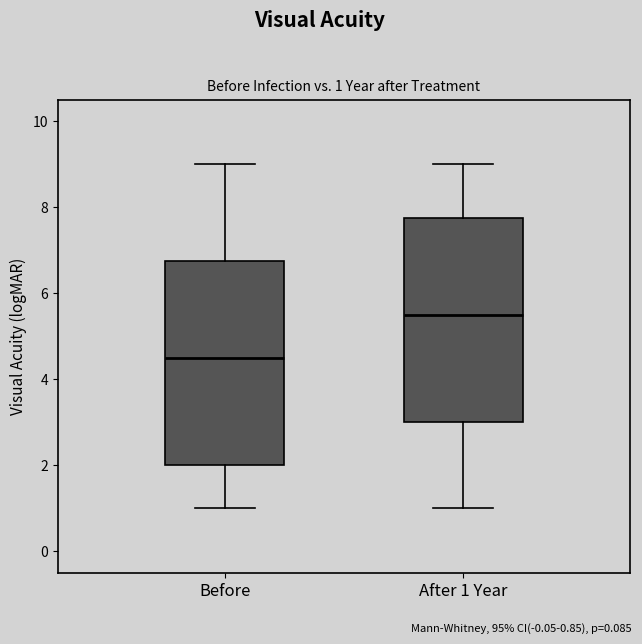

Which box has the highest median line?

After 1 Year